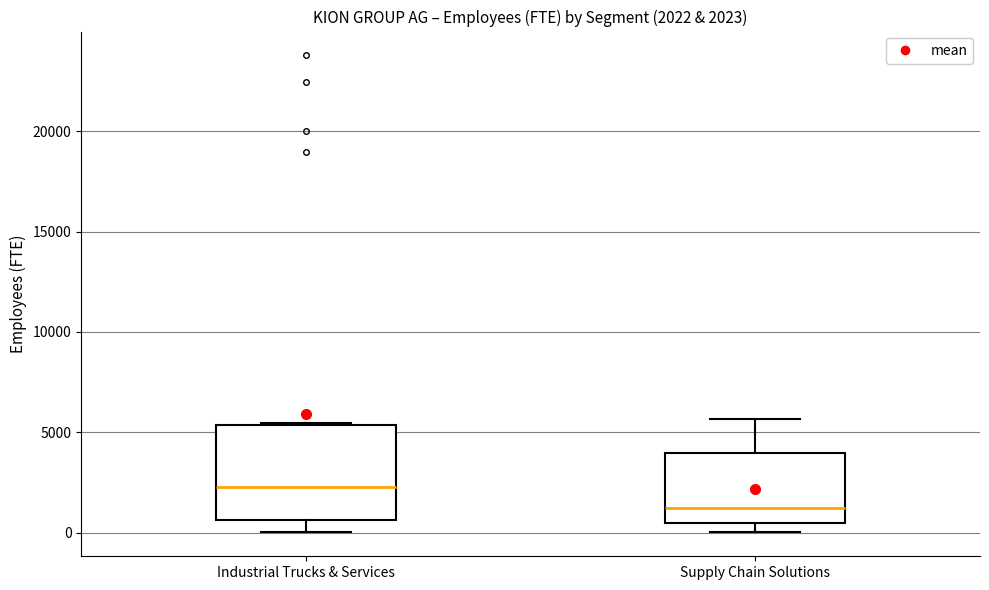

Which box is the tallest, from its lower edge to its upper edge?

Industrial Trucks & Services